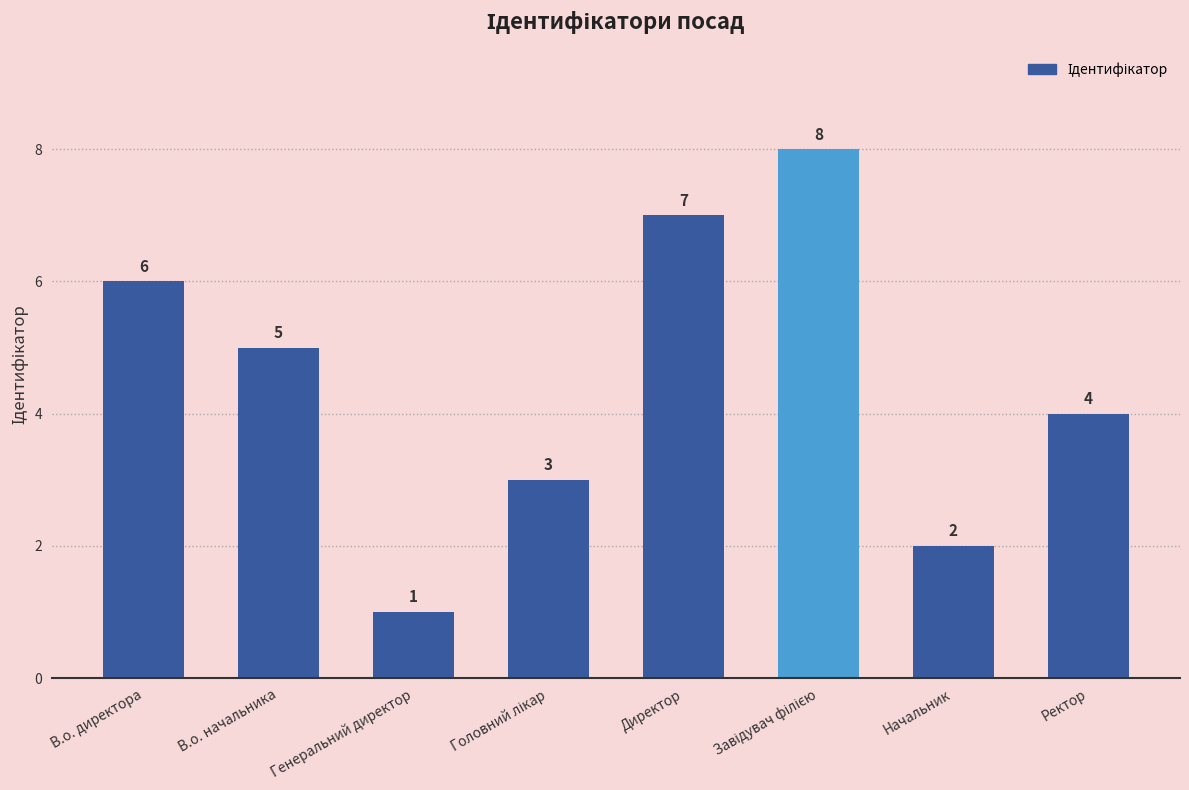

What is the smallest value displayed?

1